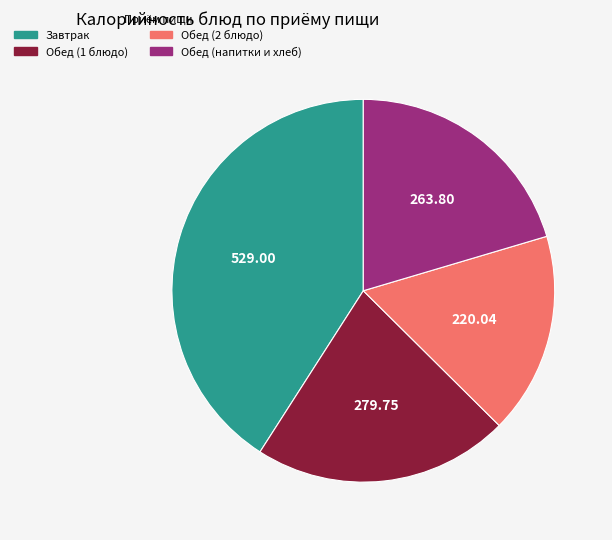

Rank the categories by value from lowest to highest.

Обед (2 блюдо), Обед (напитки и хлеб), Обед (1 блюдо), Завтрак